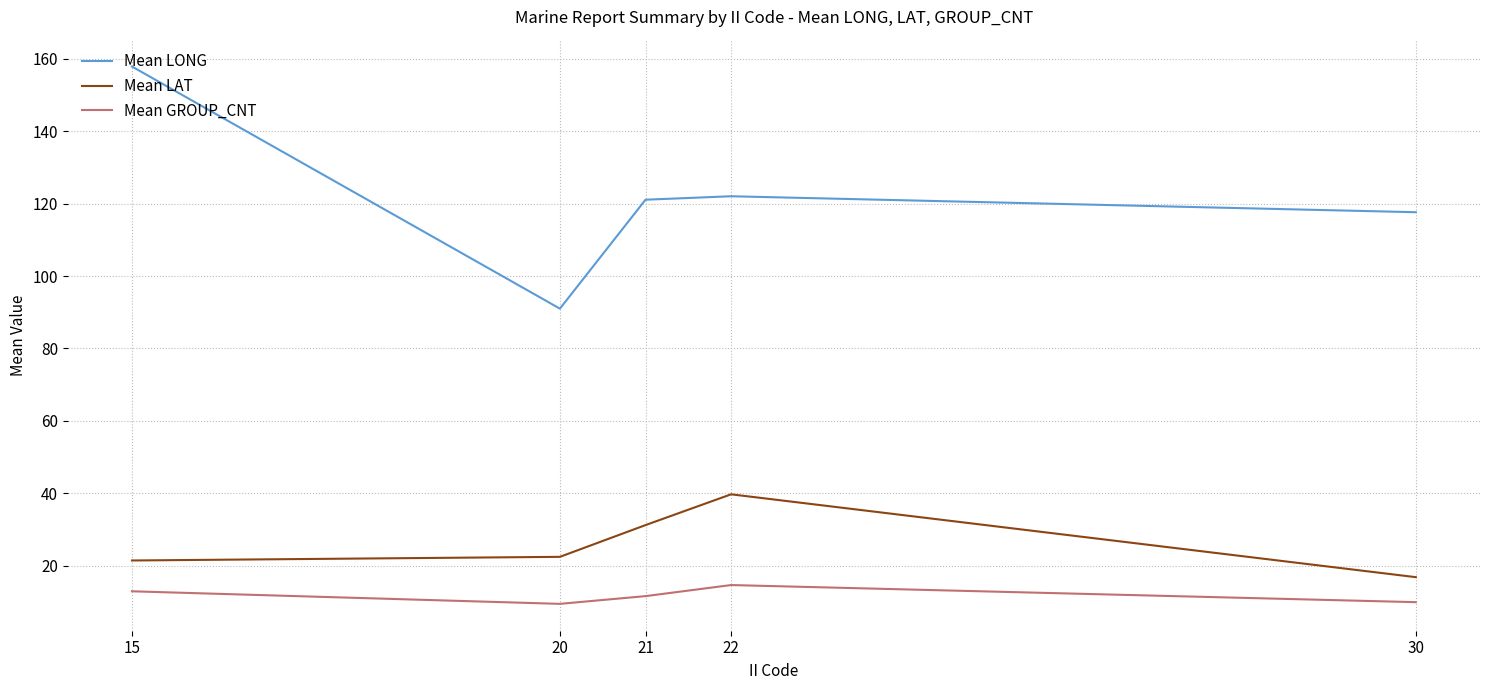

At 22, list the series in order from largest to smallest.

Mean LONG, Mean LAT, Mean GROUP_CNT